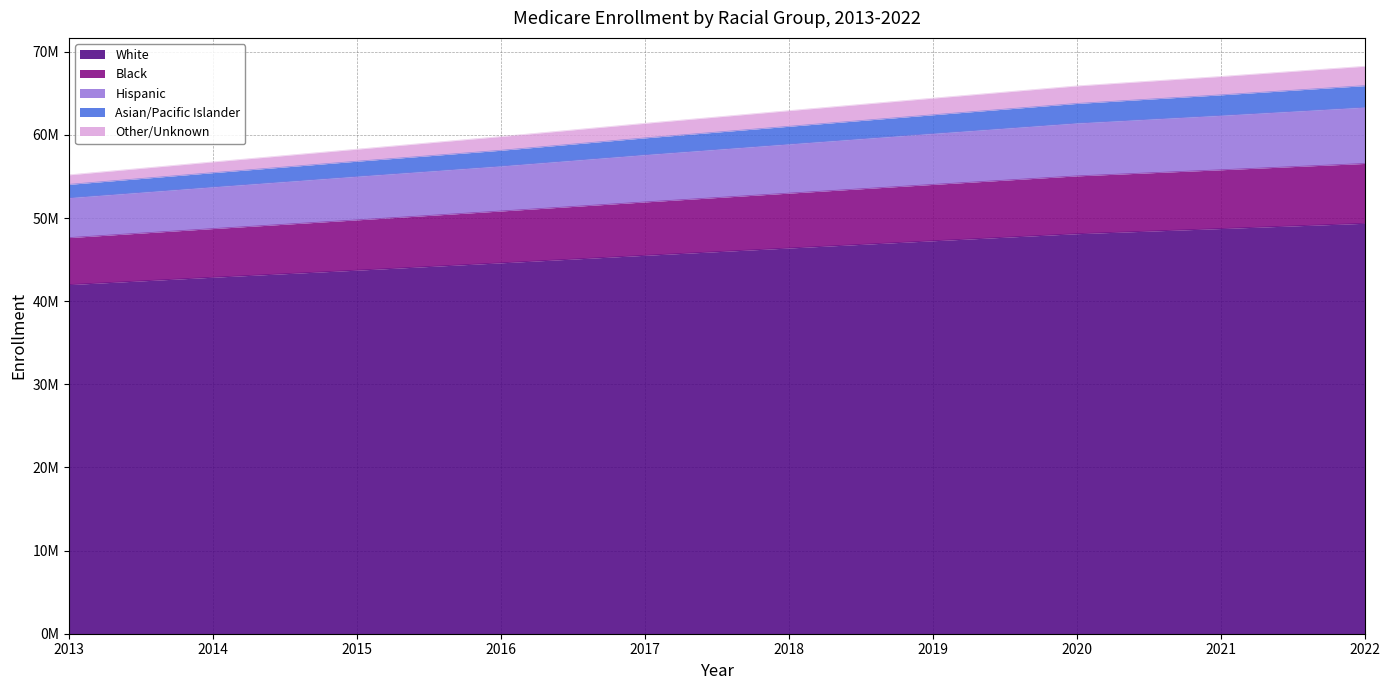

Which label corresponds to the largest value in the chart?

2022